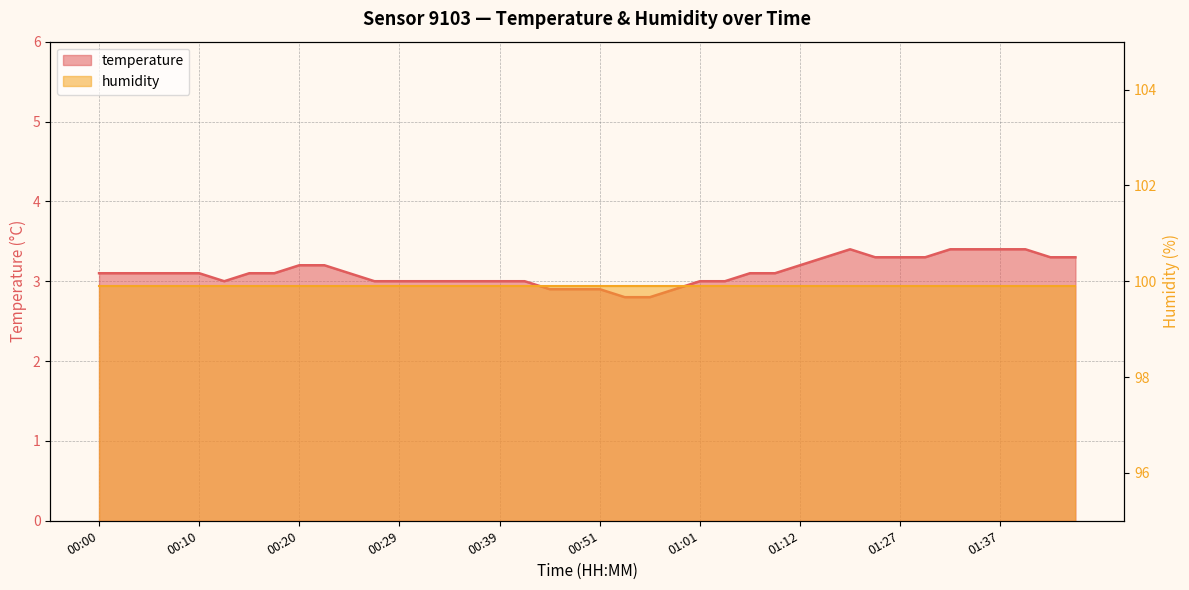

What is the average value?

3.1